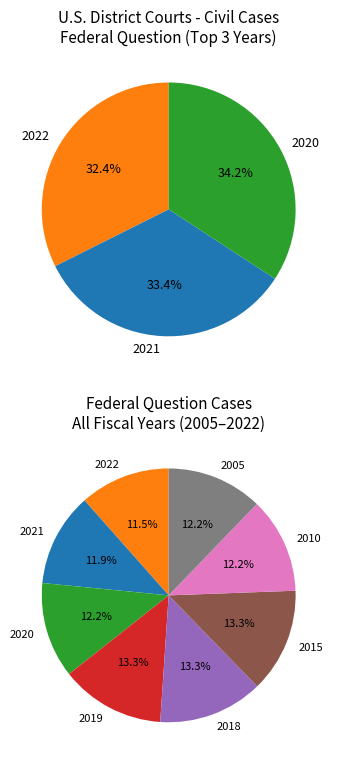

Combined, what portion of the pie is 2015 and 2021?

25.2%